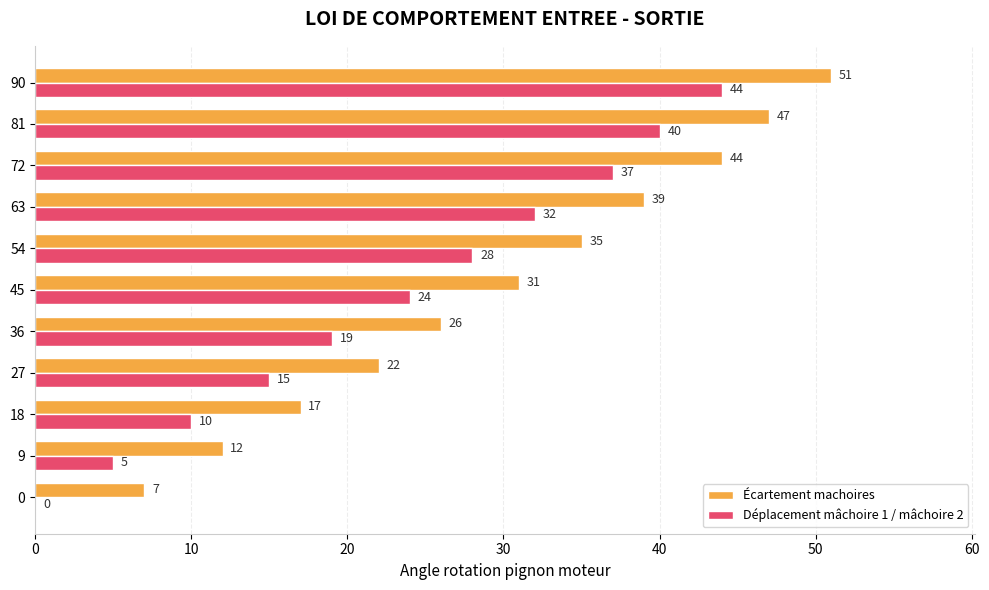

Which category has the highest value in the Déplacement mâchoire 1 / mâchoire 2 series?

90